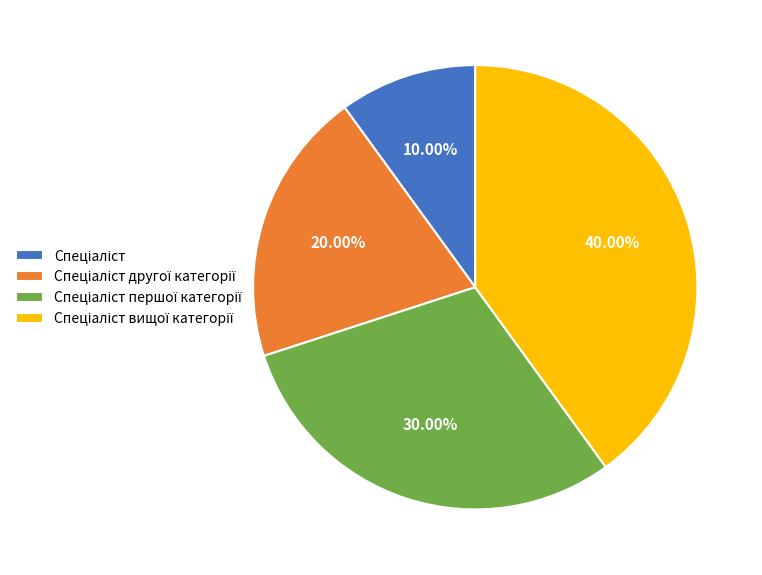

To the nearest percent, what is the average slice percentage?

25%